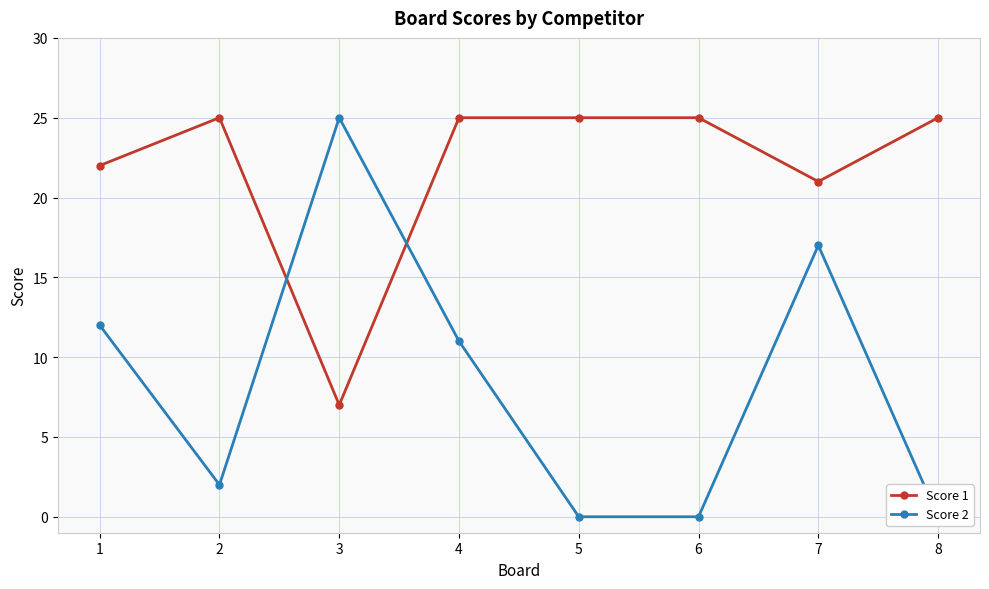

How many data points in Score 1 are less than 25?

3